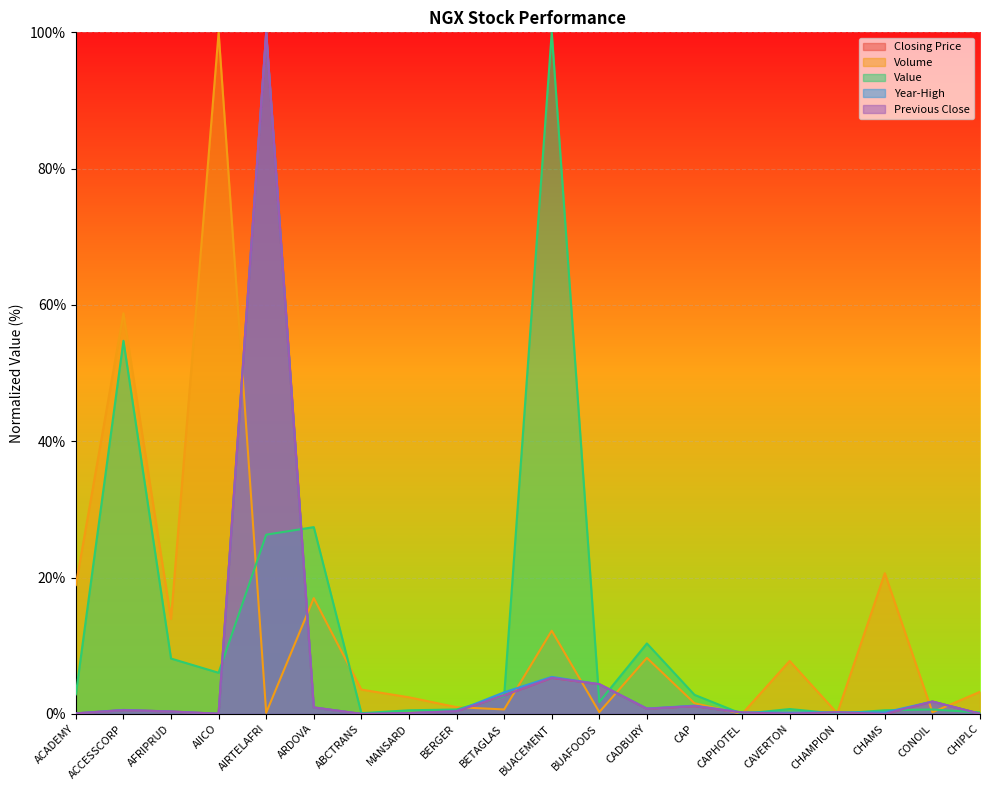

Reading left to right, transcribe all the data shown in this chart.

Closing Price: ACADEMY=0.1	ACCESSCORP=0.6	AFRIPRUD=0.3	AIICO=0.0	AIRTELAFRI=100.0	ARDOVA=0.9	ABCTRANS=0.0	MANSARD=0.1	BERGER=0.4	BETAGLAS=2.7	BUACEMENT=5.3	BUAFOODS=4.4	CADBURY=0.8	CAP=1.1	CAPHOTEL=0.2	CAVERTON=0.0	CHAMPION=0.2	CHAMS=0.0	CONOIL=1.8	CHIPLC=0.0
Volume: ACADEMY=18.9	ACCESSCORP=58.8	AFRIPRUD=13.9	AIICO=100.0	AIRTELAFRI=0.2	ARDOVA=17.0	ABCTRANS=3.6	MANSARD=2.4	BERGER=1.0	BETAGLAS=0.7	BUACEMENT=12.2	BUAFOODS=0.3	CADBURY=8.2	CAP=1.6	CAPHOTEL=0.0	CAVERTON=7.8	CHAMPION=0.1	CHAMS=20.6	CONOIL=0.2	CHIPLC=3.2
Value: ACADEMY=2.9	ACCESSCORP=54.7	AFRIPRUD=8.1	AIICO=6.0	AIRTELAFRI=26.3	ARDOVA=27.4	ABCTRANS=0.1	MANSARD=0.5	BERGER=0.6	BETAGLAS=2.6	BUACEMENT=100.0	BUAFOODS=1.7	CADBURY=10.3	CAP=2.8	CAPHOTEL=0.0	CAVERTON=0.7	CHAMPION=0.0	CHAMS=0.5	CONOIL=0.6	CHIPLC=0.2
Year-High: ACADEMY=0.1	ACCESSCORP=0.6	AFRIPRUD=0.4	AIICO=0.0	AIRTELAFRI=100.0	ARDOVA=0.9	ABCTRANS=0.0	MANSARD=0.1	BERGER=0.4	BETAGLAS=3.2	BUACEMENT=5.4	BUAFOODS=4.4	CADBURY=0.8	CAP=1.2	CAPHOTEL=0.2	CAVERTON=0.2	CHAMPION=0.2	CHAMS=0.2	CONOIL=1.8	CHIPLC=0.0
Previous Close: ACADEMY=0.1	ACCESSCORP=0.5	AFRIPRUD=0.3	AIICO=0.0	AIRTELAFRI=100.0	ARDOVA=0.9	ABCTRANS=0.0	MANSARD=0.1	BERGER=0.4	BETAGLAS=2.7	BUACEMENT=5.3	BUAFOODS=4.4	CADBURY=0.8	CAP=1.1	CAPHOTEL=0.2	CAVERTON=0.0	CHAMPION=0.2	CHAMS=0.0	CONOIL=1.8	CHIPLC=0.0